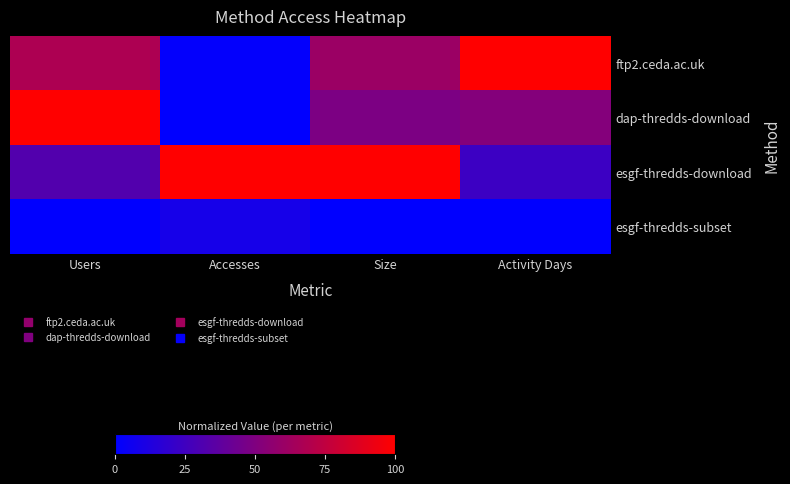

Rank the series at Users from highest to lowest value.

dap-thredds-download, ftp2.ceda.ac.uk, esgf-thredds-download, esgf-thredds-subset